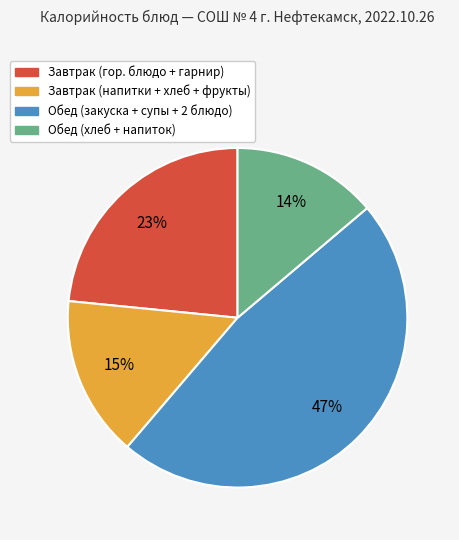

Is it true that Завтрак (гор. блюдо + гарнир) is 23% of the pie?

True